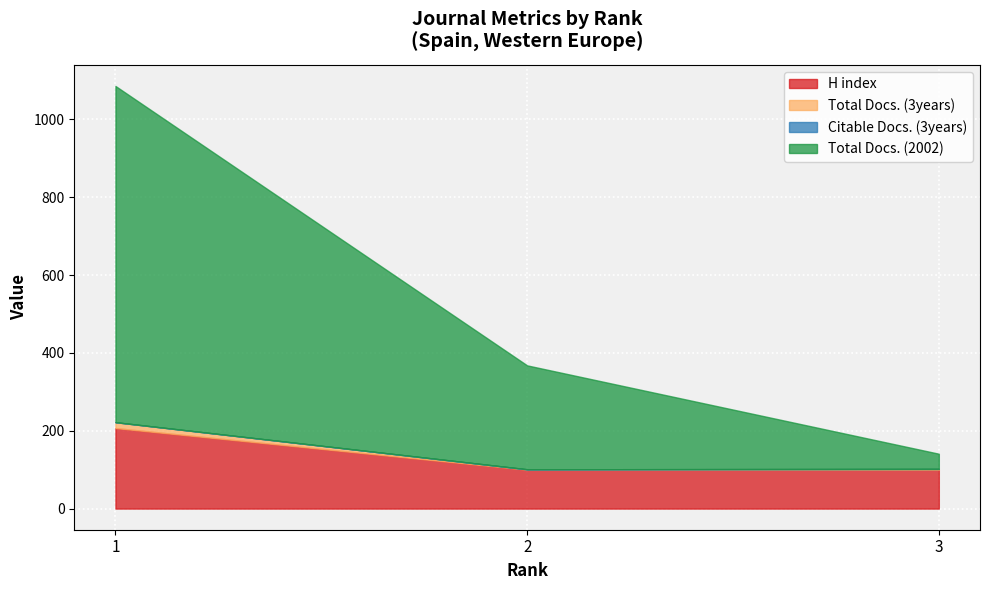

Reading left to right, what are all the values shown in this chart?

H index: 1=207	2=100	3=100
Total Docs. (3years): 1=15	2=1	3=2
Citable Docs. (3years): 1=0	2=0	3=0
Total Docs. (2002): 1=864	2=267	3=39